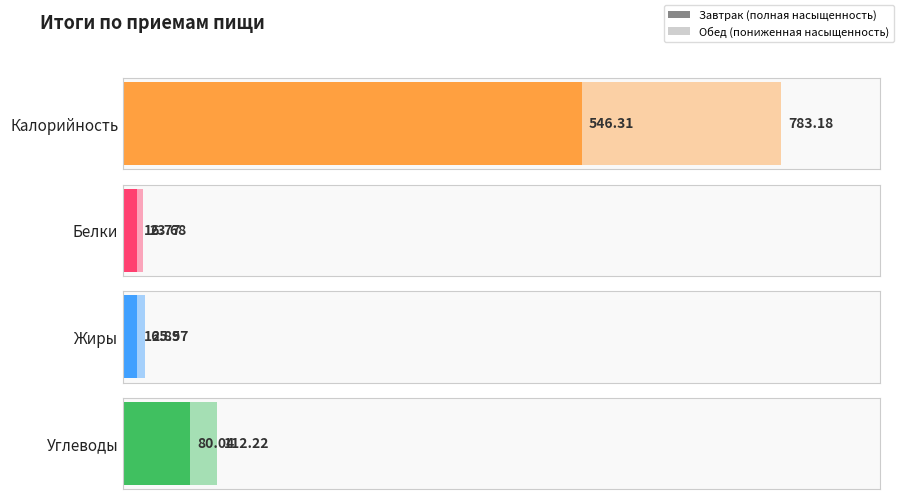

What is the highest value of the Жиры series?

26.0